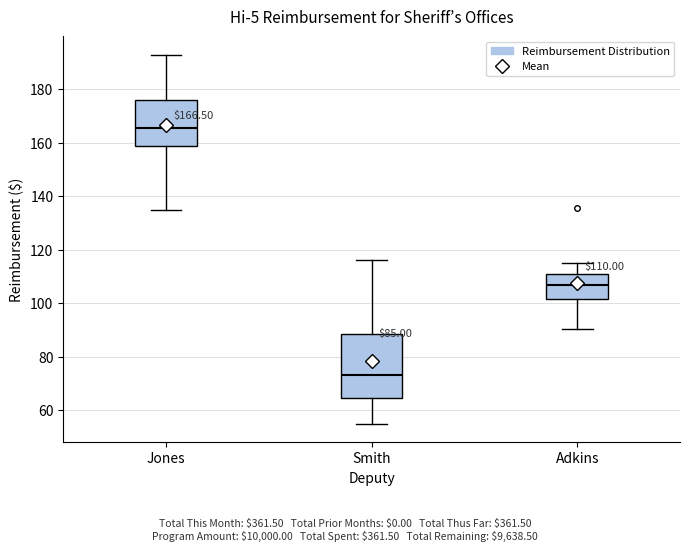

Which box's median line is the lowest?

Smith